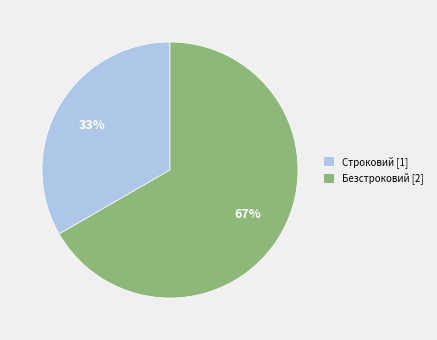

Which category has the biggest portion of the pie?

Безстроковий